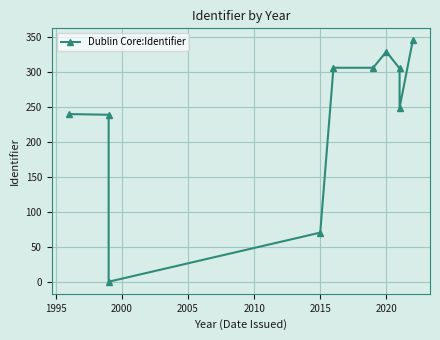

What is the difference between the maximum and minimum values?

344